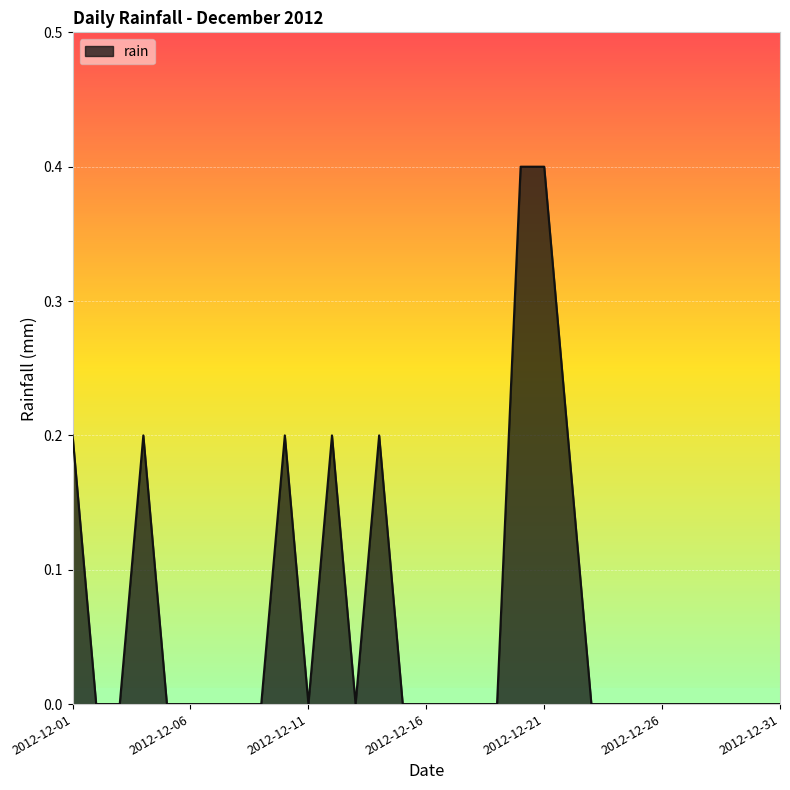

Reading left to right, transcribe all the data shown in this chart.

0.2	0.0	0.0	0.2	0.0	0.0	0.0	0.0	0.0	0.2	0.0	0.2	0.0	0.2	0.0	0.0	0.0	0.0	0.0	0.4	0.4	0.2	0.0	0.0	0.0	0.0	0.0	0.0	0.0	0.0	0.0